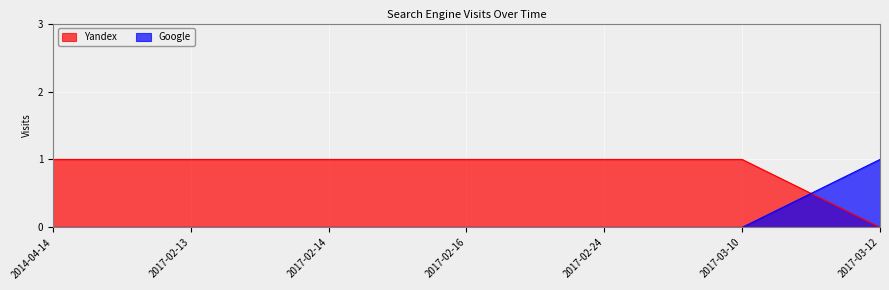

At which label does Google reach its minimum?

2014-04-14